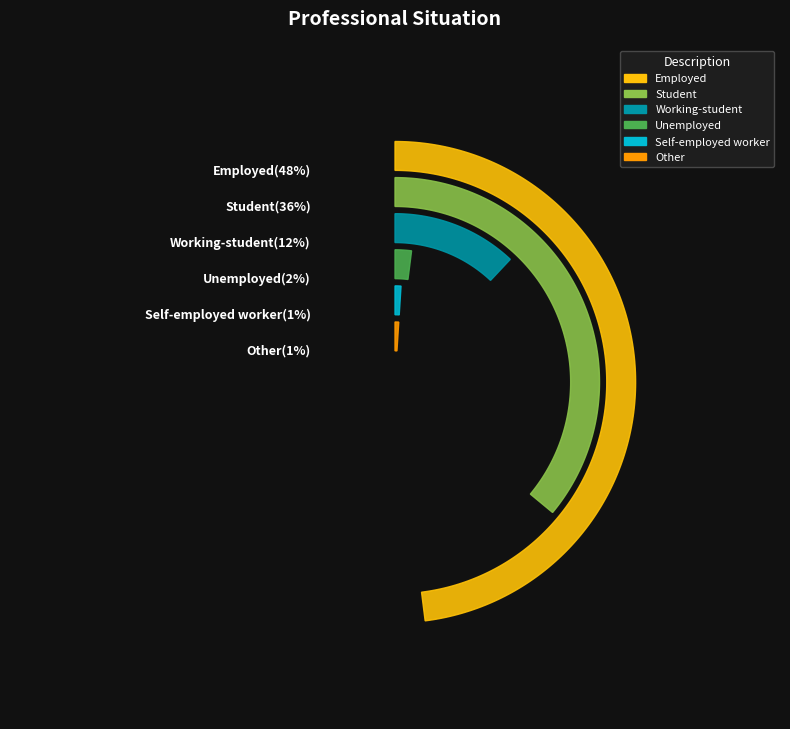

What is the ratio of the value at Employed to the value at Working-student?

4.0